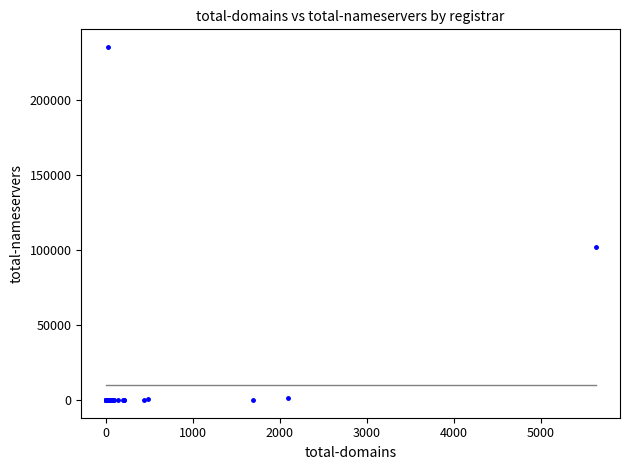

What Y value in the scatter plot is closest to 117722?

102104